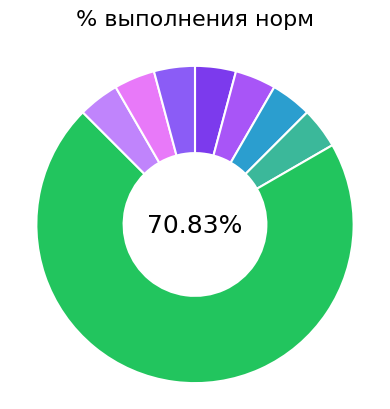

How many segments does this pie chart have?

8